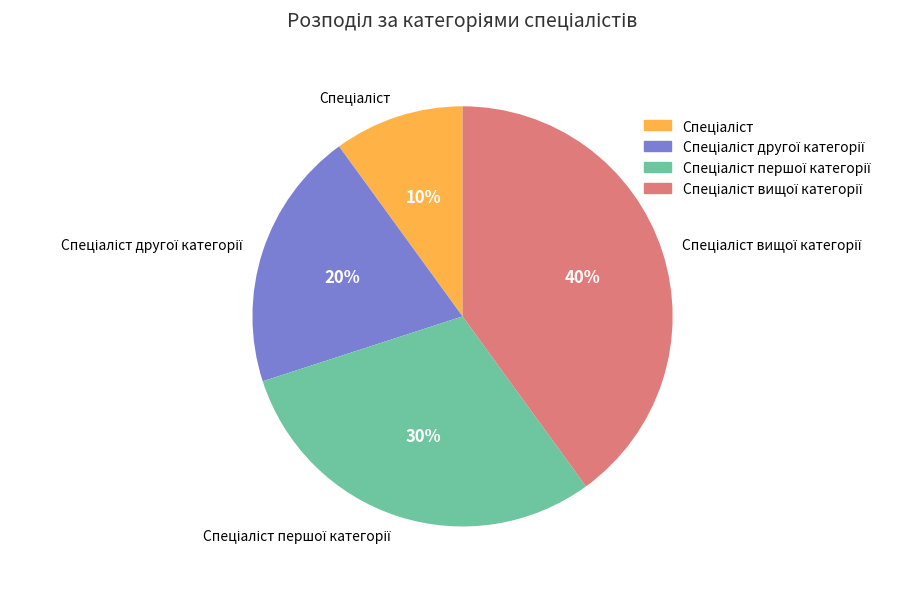

How many slices are in this pie chart?

4